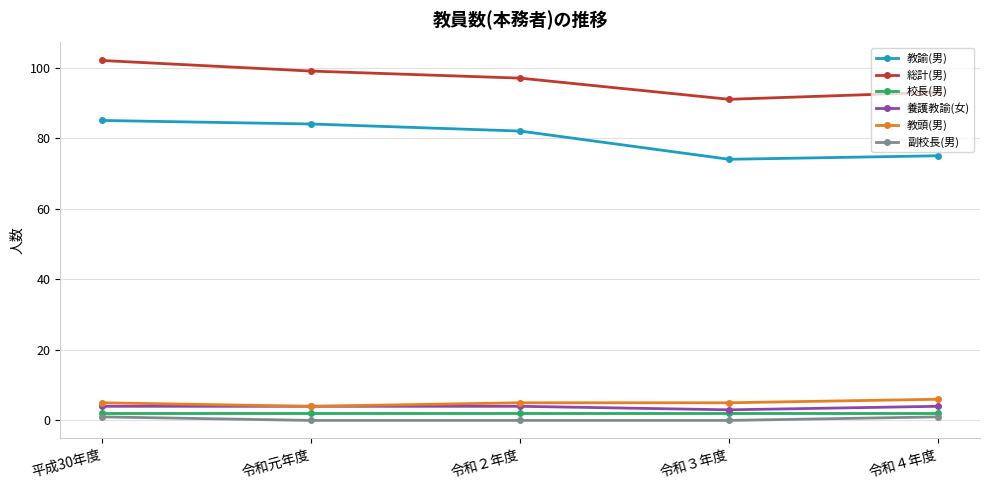

What is the label of the 1st point from the left?

平成30年度